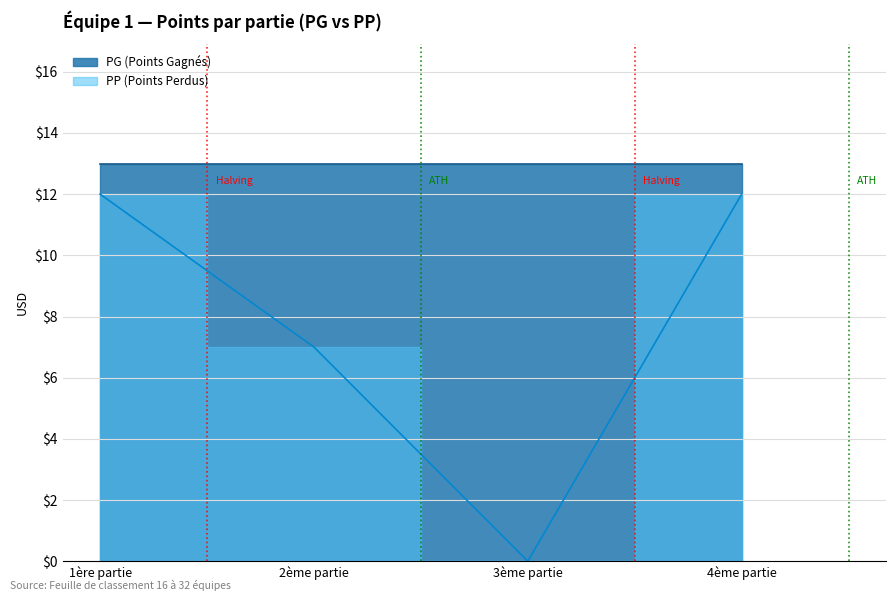

What is the sum of all values?

31